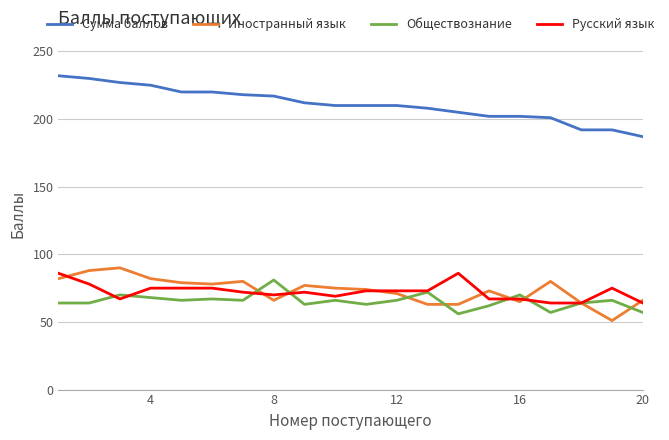

What is the sum of all Обществознание values?

1308